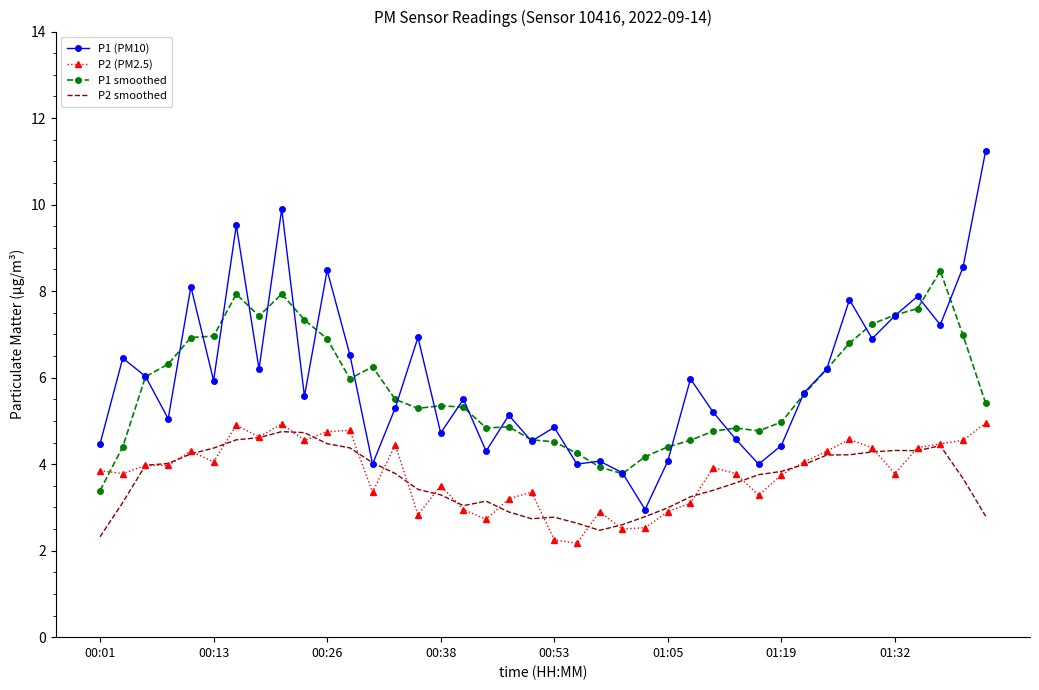

What is the minimum value shown in the chart?

2.2